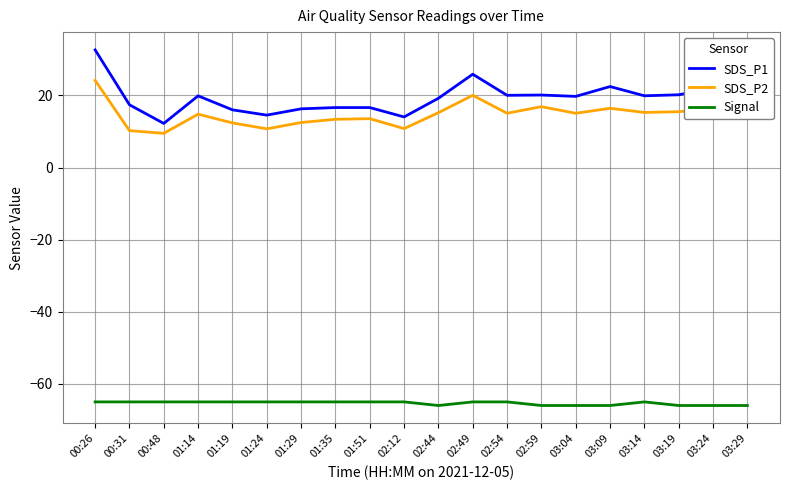

True or false: Signal and SDS_P2 cross at least once.

False